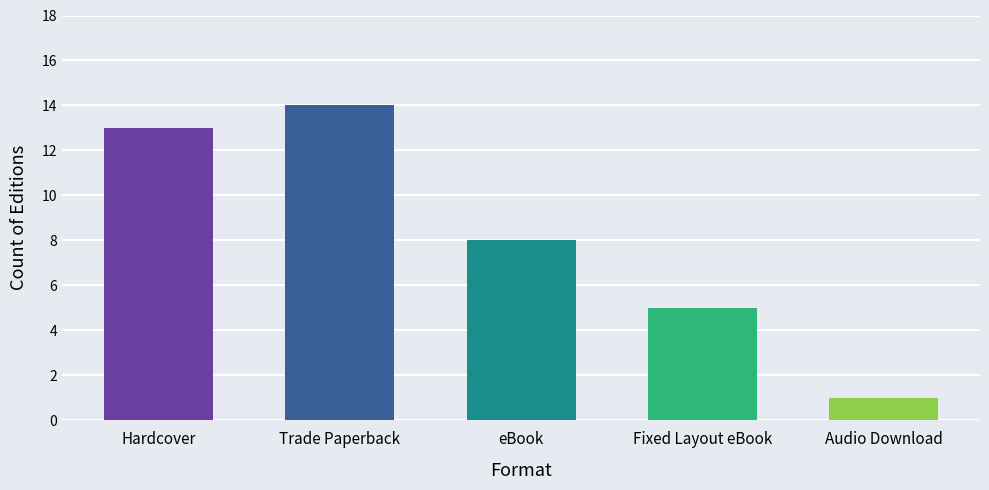

What is the average value?

8